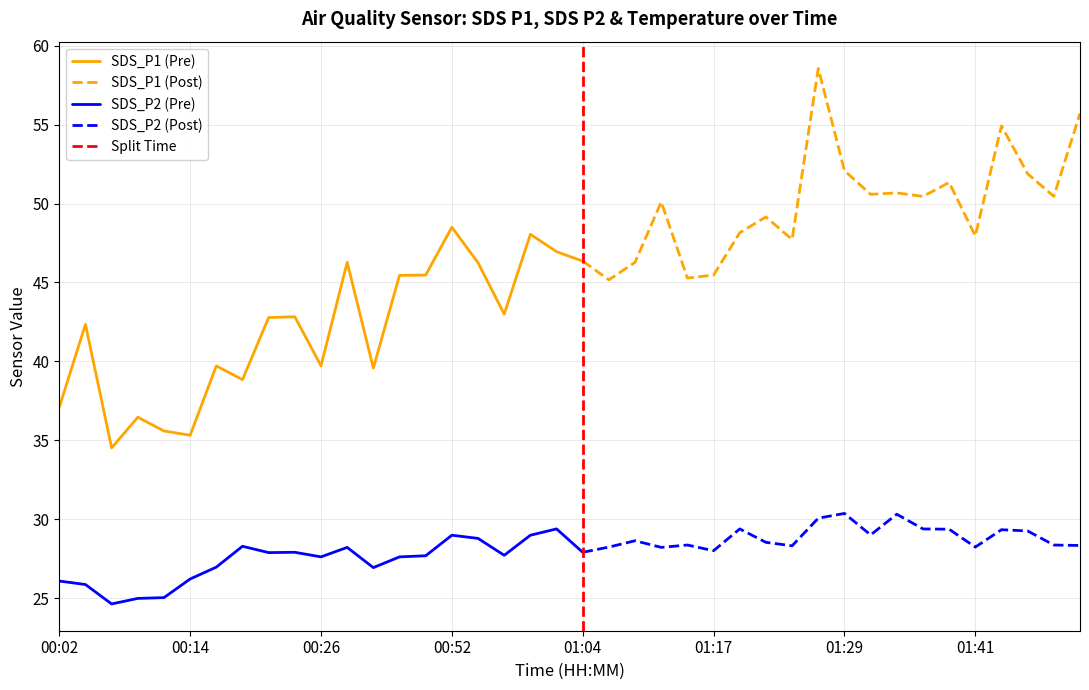

In SDS_P2, how many points are higher than both neighbors (excluding endpoints)?

11